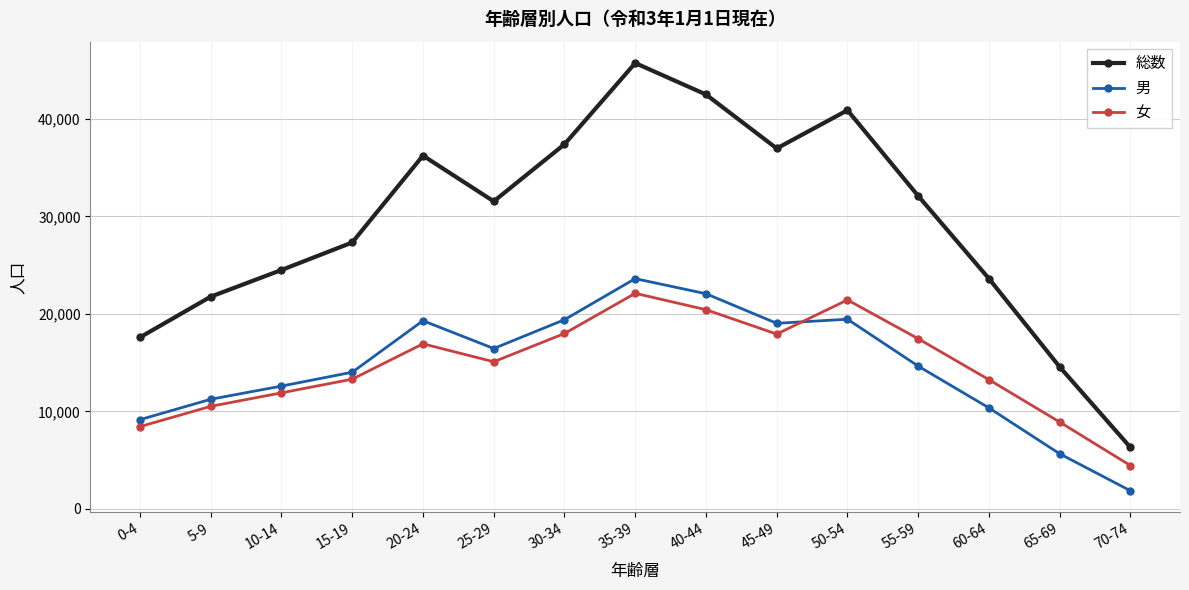

Is this an area chart (filled region under the line)?

No